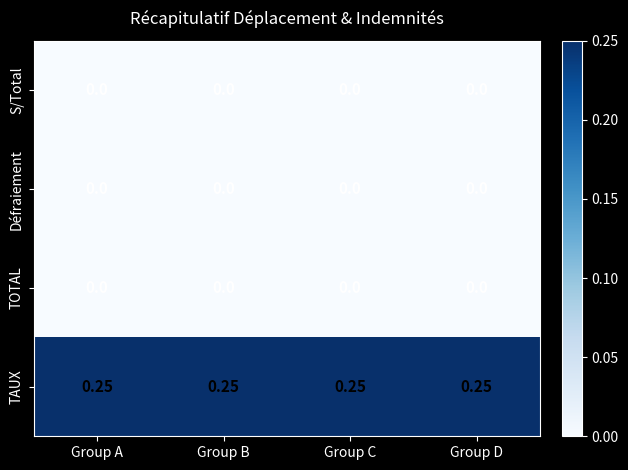

Count the number of data series in this chart.

4